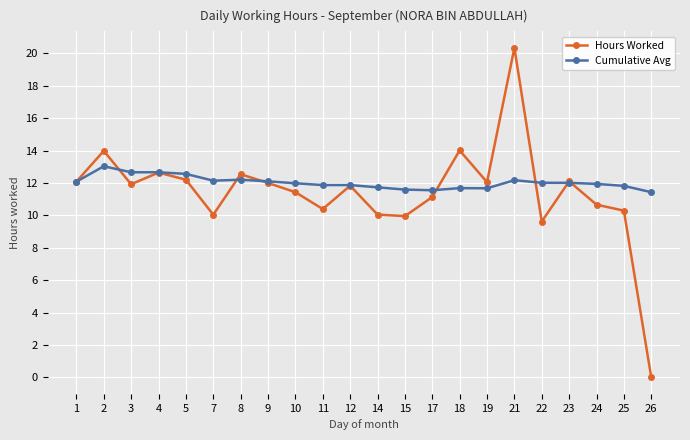

What is the value of the Cumulative Avg point at the 22nd from the left?

11.4